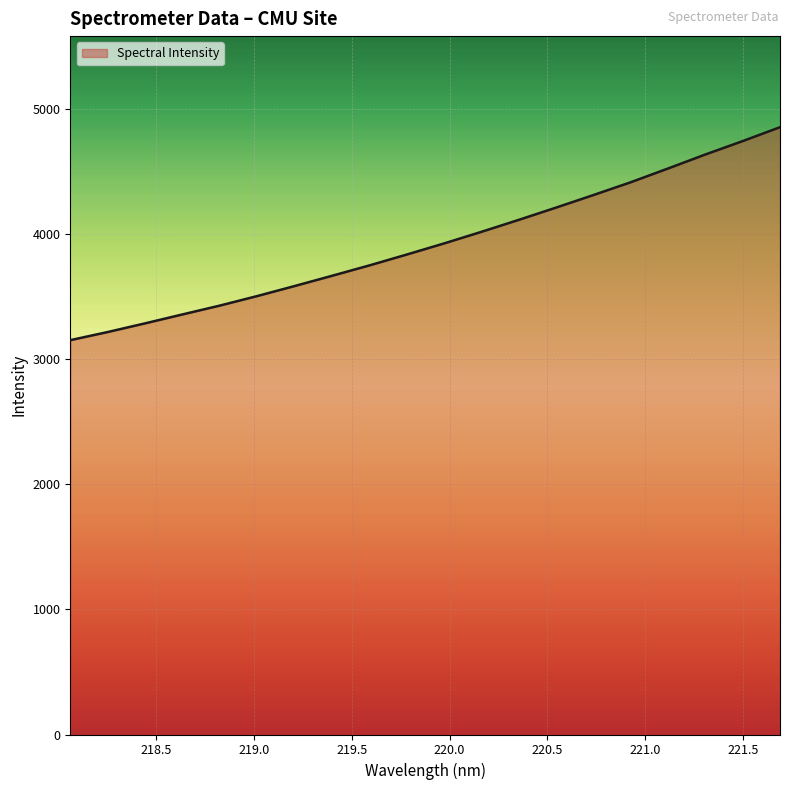

What is the difference between the maximum and minimum values?

1702.1